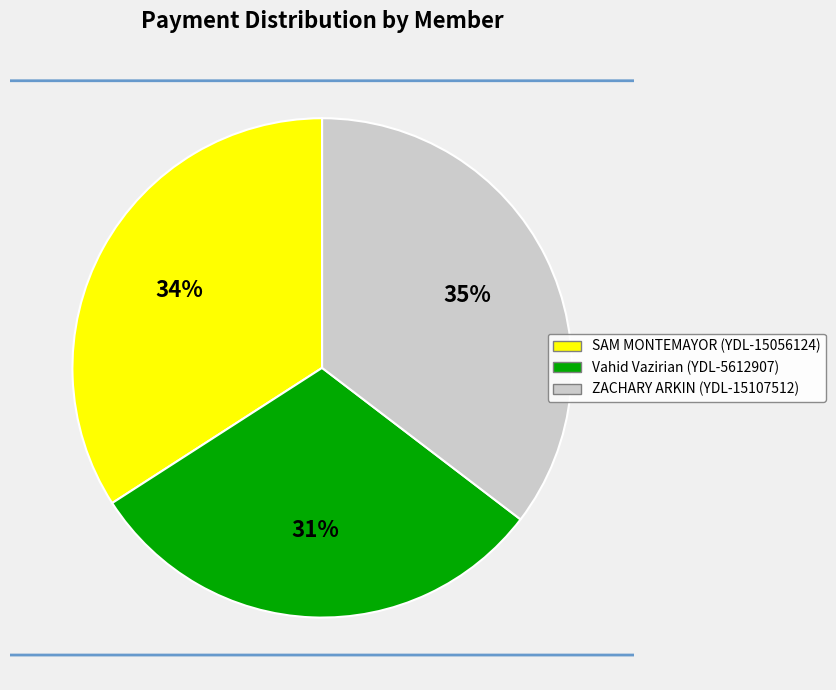

How many slices are in this pie chart?

3